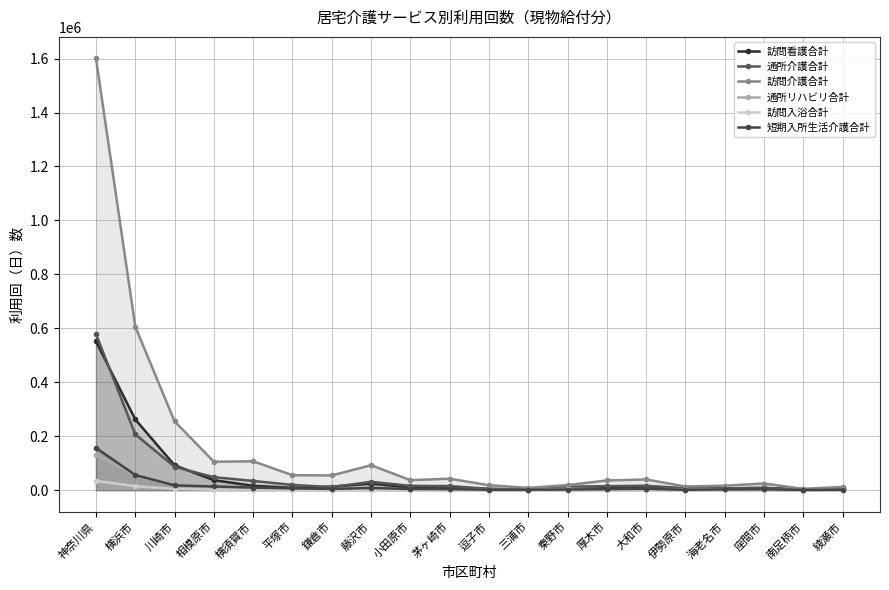

Reading right to left, extract all data points from this chart.

訪問看護合計: 綾瀬市=4961	南足柄市=1877	座間市=8464	海老名市=6782	伊勢原市=4935	大和市=12287	厚木市=8519	秦野市=7992	三浦市=1661	逗子市=4934	茅ヶ崎市=9622	小田原市=10164	藤沢市=24299	鎌倉市=13083	平塚市=8760	横須賀市=16339	相模原市=37110	川崎市=92444	横浜市=262117	神奈川県=551437
通所介護合計: 綾瀬市=7227	南足柄市=3307	座間市=8482	海老名市=6756	伊勢原市=7190	大和市=16431	厚木市=14961	秦野市=12859	三浦市=3128	逗子市=4797	茅ヶ崎市=15302	小田原市=16126	藤沢市=31061	鎌倉市=11504	平塚市=19507	横須賀市=34312	相模原市=48237	川崎市=86539	横浜市=207212	神奈川県=578452
訪問介護合計: 綾瀬市=12297	南足柄市=4801	座間市=24725	海老名市=16701	伊勢原市=13576	大和市=39812	厚木市=36122	秦野市=18863	三浦市=8518	逗子市=18498	茅ヶ崎市=42642	小田原市=37189	藤沢市=92569	鎌倉市=54807	平塚市=55524	横須賀市=107095	相模原市=105469	川崎市=255174	横浜市=606253	神奈川県=1600474
通所リハビリ合計: 綾瀬市=1214	南足柄市=656	座間市=1436	海老名市=3069	伊勢原市=2119	大和市=4155	厚木市=3354	秦野市=5260	三浦市=861	逗子市=955	茅ヶ崎市=4029	小田原市=3568	藤沢市=4133	鎌倉市=2733	平塚市=3492	横須賀市=5552	相模原市=6549	川崎市=16452	横浜市=55198	神奈川県=131500
訪問入浴合計: 綾瀬市=226	南足柄市=158	座間市=530	海老名市=454	伊勢原市=375	大和市=805	厚木市=695	秦野市=435	三浦市=320	逗子市=324	茅ヶ崎市=777	小田原市=741	藤沢市=1495	鎌倉市=981	平塚市=985	横須賀市=2119	相模原市=2179	川崎市=5091	横浜市=14635	神奈川県=34919
短期入所生活介護合計: 綾瀬市=1618	南足柄市=1083	座間市=3258	海老名市=2844	伊勢原市=1497	大和市=5139	厚木市=3867	秦野市=2413	三浦市=1855	逗子市=1802	茅ヶ崎市=4008	小田原市=4366	藤沢市=8143	鎌倉市=4609	平塚市=6669	横須賀市=9592	相模原市=13721	川崎市=17865	横浜市=56395	神奈川県=156802